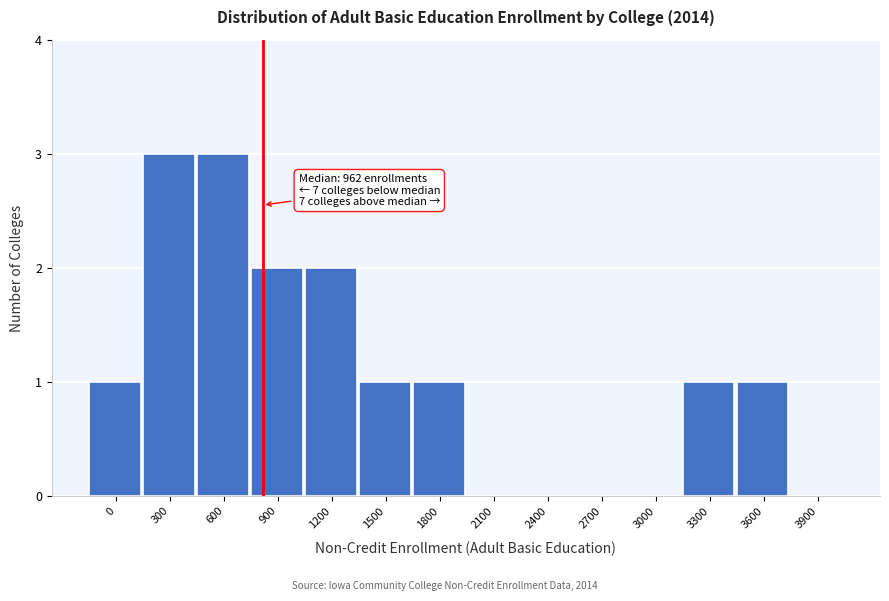

True or false: the data shows 1 at 0.

True